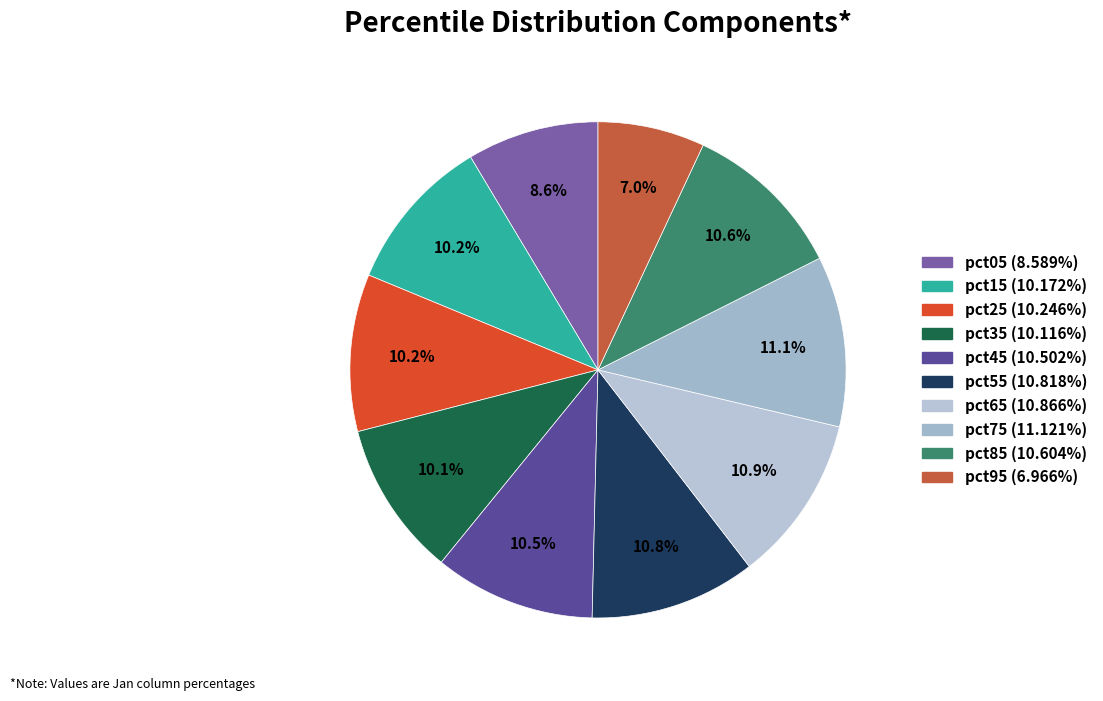

Is it true that pct85 is 11% of the pie?

True